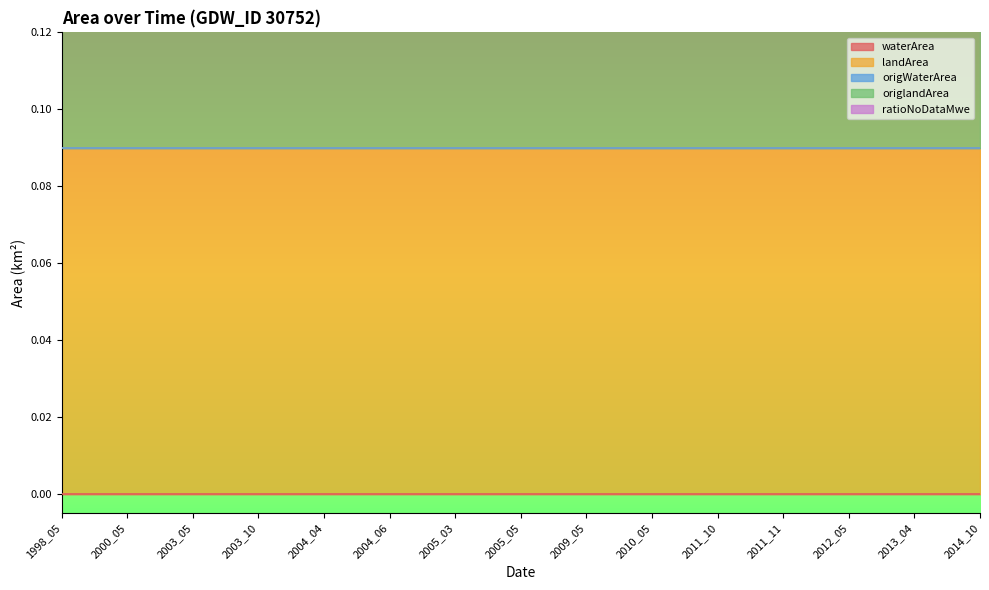

Reading left to right, transcribe all the data shown in this chart.

waterArea: 1998_05=0.0	2000_05=0.0	2003_05=0.0	2003_10=0.0	2004_04=0.0	2004_06=0.0	2005_03=0.0	2005_05=0.0	2009_05=0.0	2010_05=0.0	2011_10=0.0	2011_11=0.0	2012_05=0.0	2013_04=0.0	2014_10=0.0
landArea: 1998_05=0.1	2000_05=0.1	2003_05=0.1	2003_10=0.1	2004_04=0.1	2004_06=0.1	2005_03=0.1	2005_05=0.1	2009_05=0.1	2010_05=0.1	2011_10=0.1	2011_11=0.1	2012_05=0.1	2013_04=0.1	2014_10=0.1
origWaterArea: 1998_05=0.0	2000_05=0.0	2003_05=0.0	2003_10=0.0	2004_04=0.0	2004_06=0.0	2005_03=0.0	2005_05=0.0	2009_05=0.0	2010_05=0.0	2011_10=0.0	2011_11=0.0	2012_05=0.0	2013_04=0.0	2014_10=0.0
origlandArea: 1998_05=0.1	2000_05=0.1	2003_05=0.1	2003_10=0.1	2004_04=0.1	2004_06=0.1	2005_03=0.1	2005_05=0.1	2009_05=0.1	2010_05=0.1	2011_10=0.1	2011_11=0.1	2012_05=0.1	2013_04=0.1	2014_10=0.1
ratioNoDataMwe: 1998_05=0.0	2000_05=0.0	2003_05=0.0	2003_10=0.0	2004_04=0.0	2004_06=0.0	2005_03=0.0	2005_05=0.0	2009_05=0.0	2010_05=0.0	2011_10=0.0	2011_11=0.0	2012_05=0.0	2013_04=0.0	2014_10=0.0